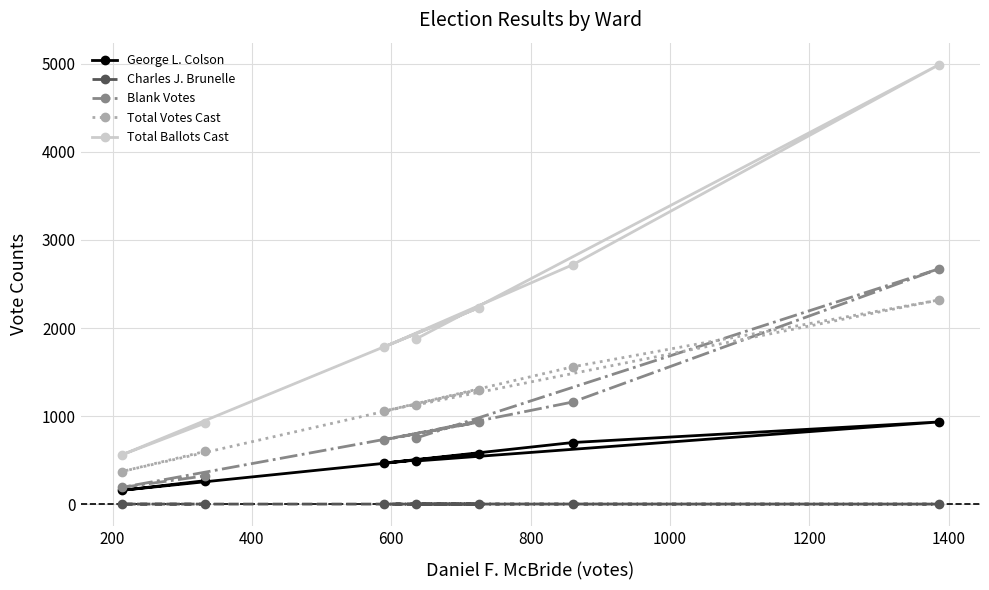

What is the difference between the maximum and minimum values in the Total Ballots Cast series?

4434